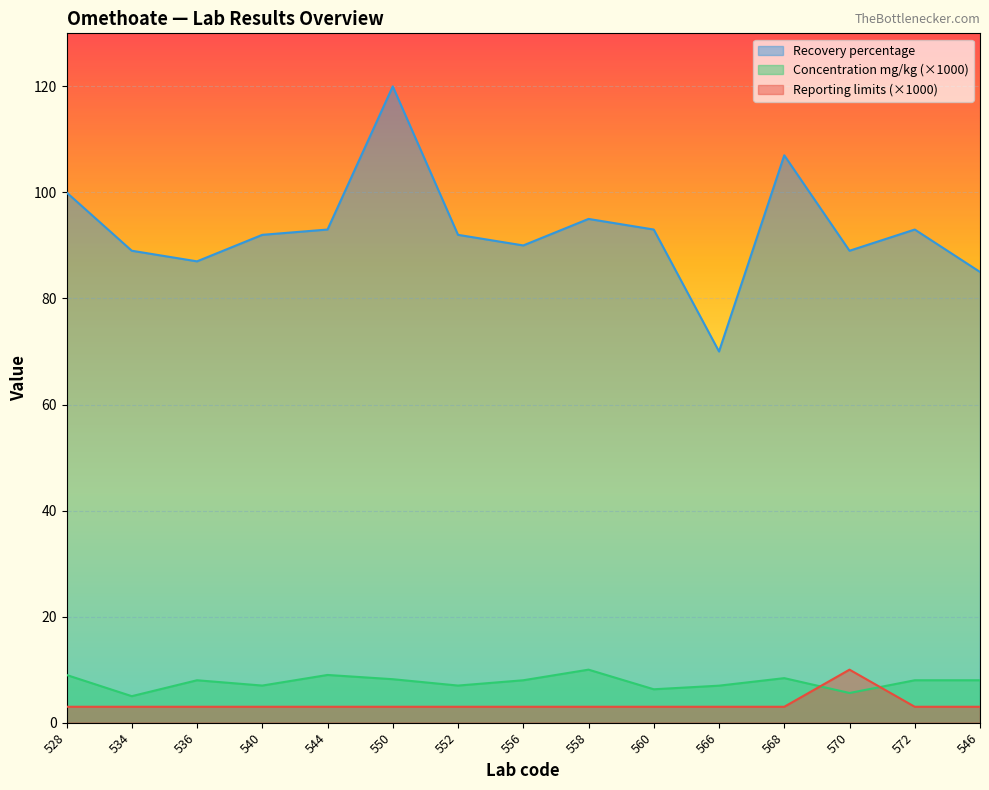

How many intersections are there between Concentration mg/kg and Reporting limits?

2